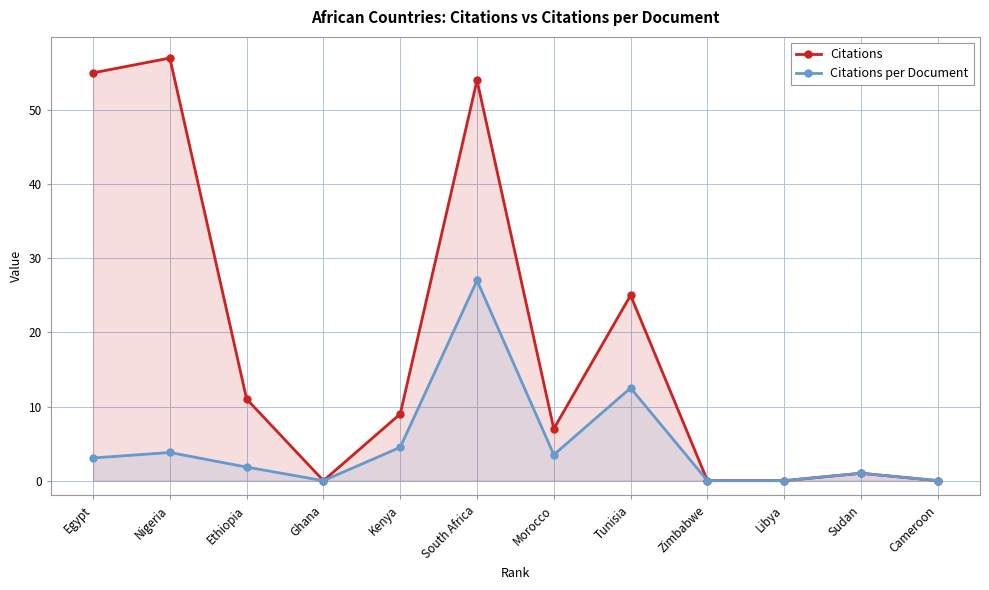

Rank the categories by Citations per Document value from lowest to highest.

Ghana, Zimbabwe, Libya, Cameroon, Sudan, Ethiopia, Egypt, Morocco, Nigeria, Kenya, Tunisia, South Africa